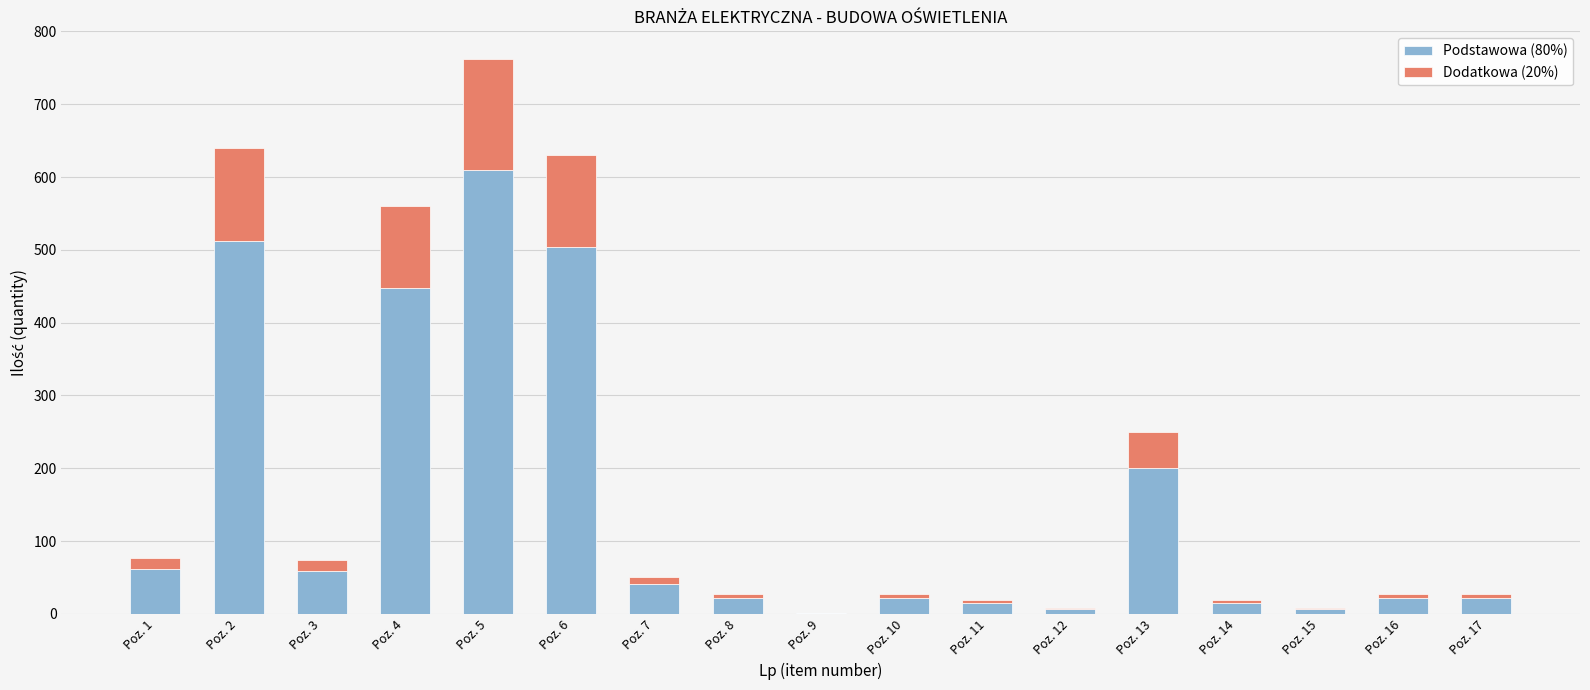

At which label does Podstawowa (80%) reach its peak?

Poz. 5